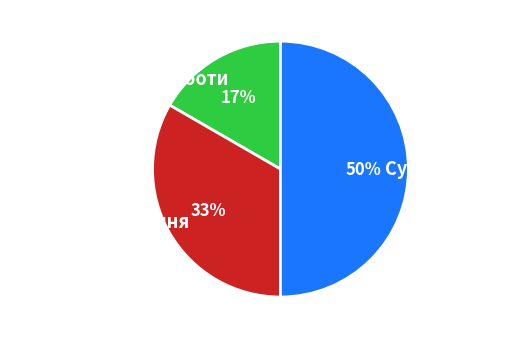

To the nearest percent, what is the average slice percentage?

33%